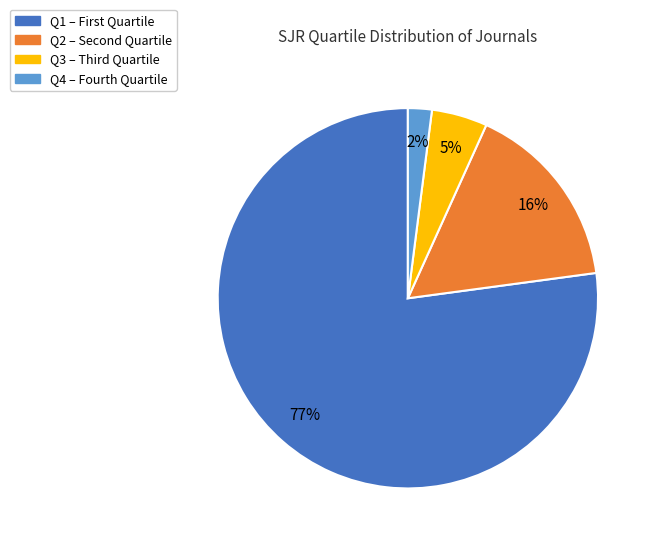

To the nearest percent, what is the combined percentage of Q3 and Q4?

7%